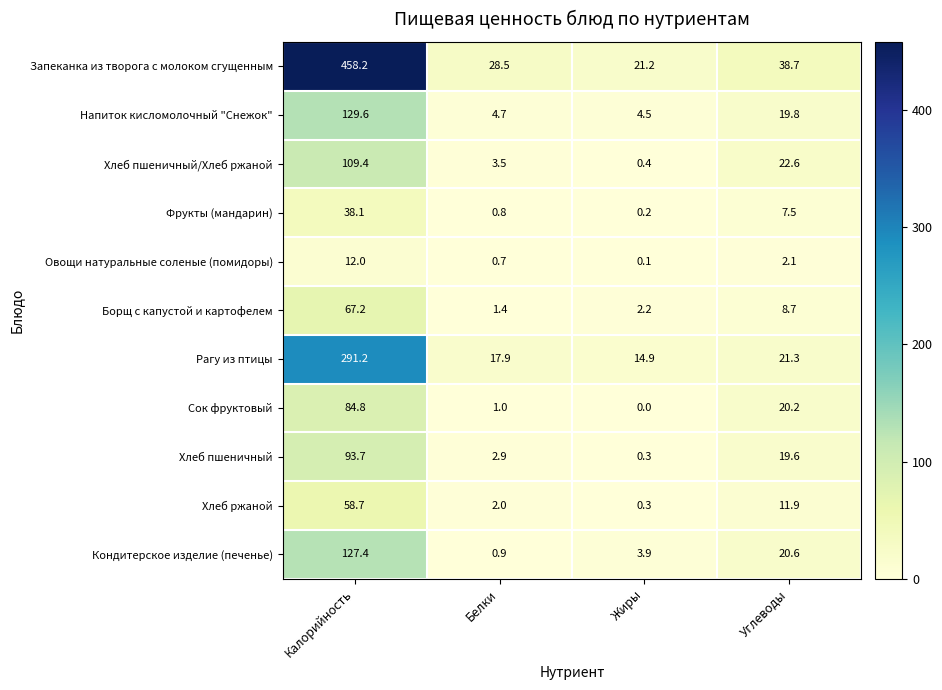

What value does the Сок фруктовый series have at Белки?

1.0